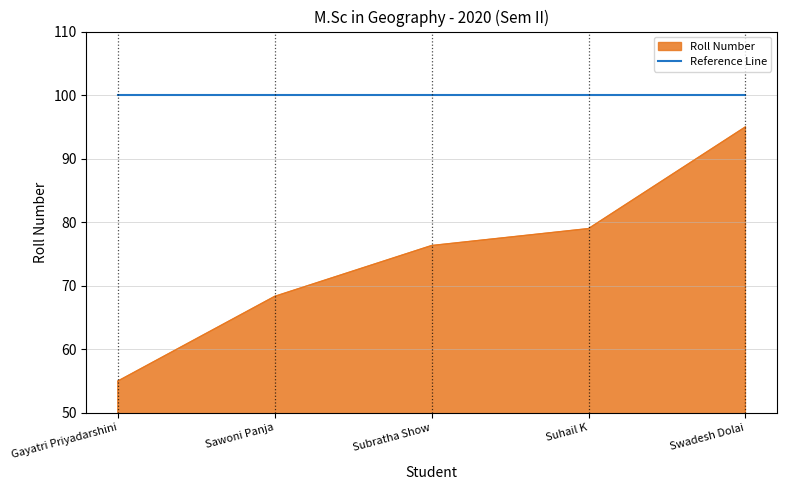

What position from the left is Sawoni Panja?

2